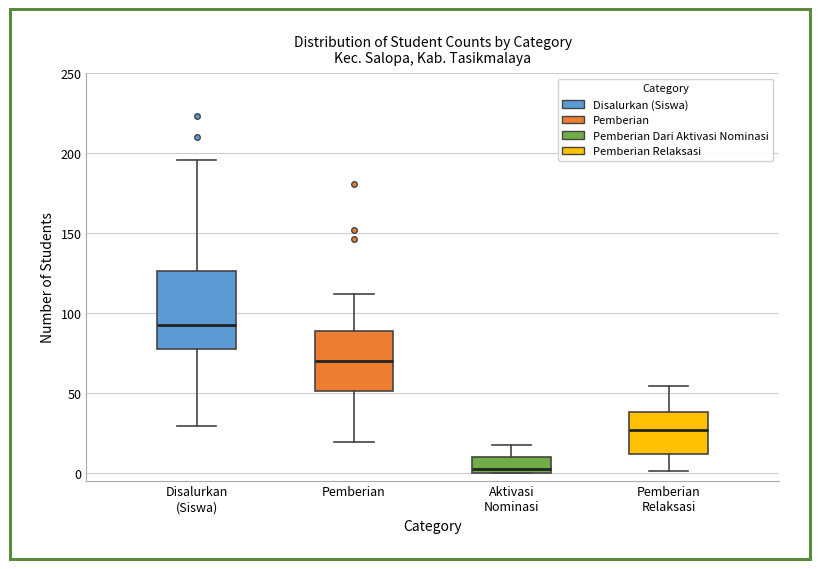

Reading left to right, transcribe this box plot: for each box, give where its median line is, the range the box spans, and where its two whiskers end, as read against the y-axis. The values are not printed on the chart, so give them approximately, as read against the axis.

Disalurkan (Siswa): median 95, box 80 to 125, whiskers 30 to 195
Pemberian: median 70, box 50 to 90, whiskers 20 to 110
Aktivasi Nominasi: median 5, box 0 to 10, whiskers 0 to 15
Pemberian Relaksasi: median 25, box 10 to 40, whiskers 0 to 55